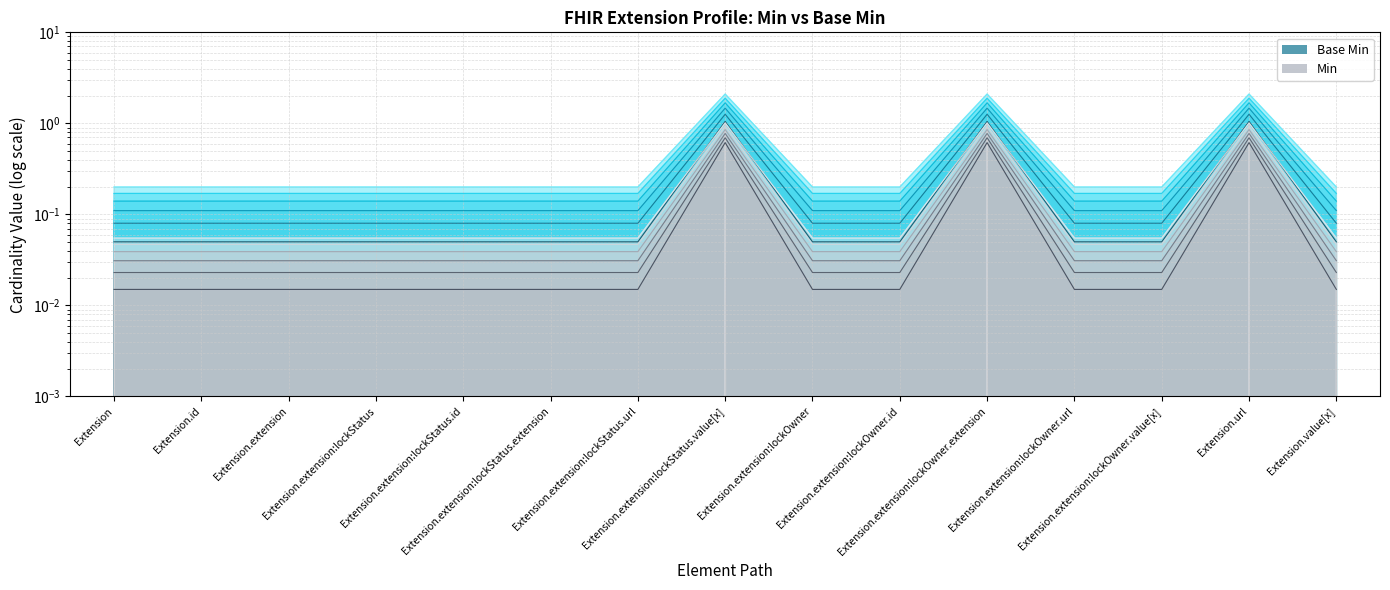

What is the total value across all series at Extension.id?

0.1